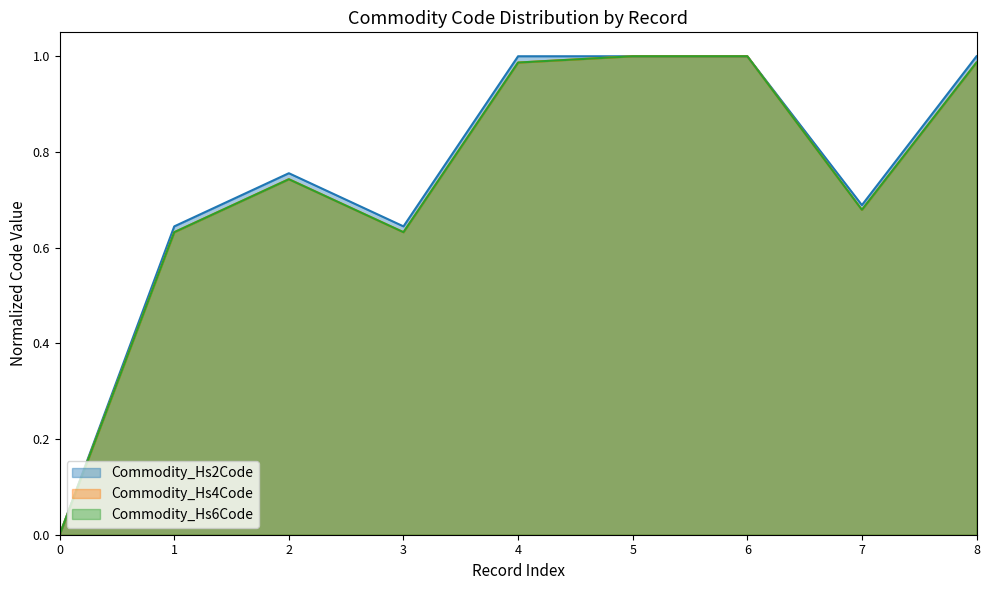

How many positive values does the Commodity_Hs4Code series have?

8